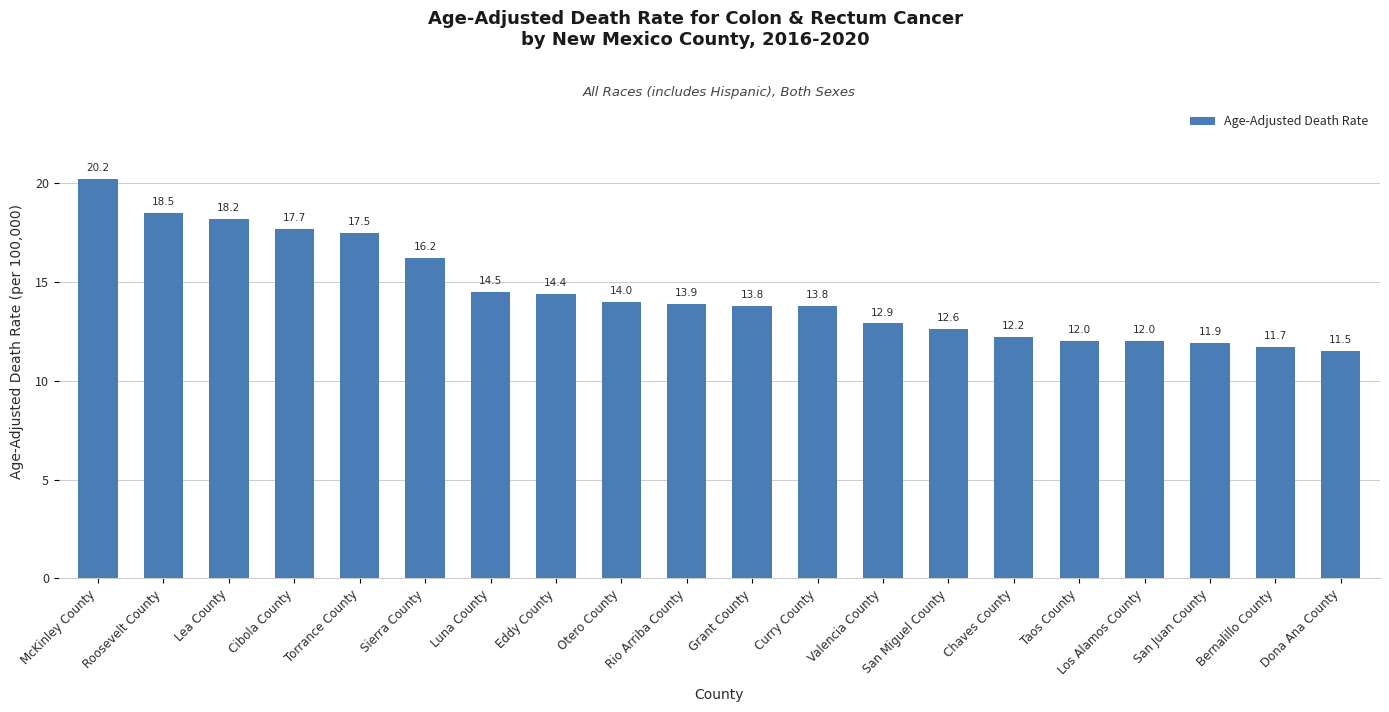

What is the difference between the maximum and minimum values?

8.7